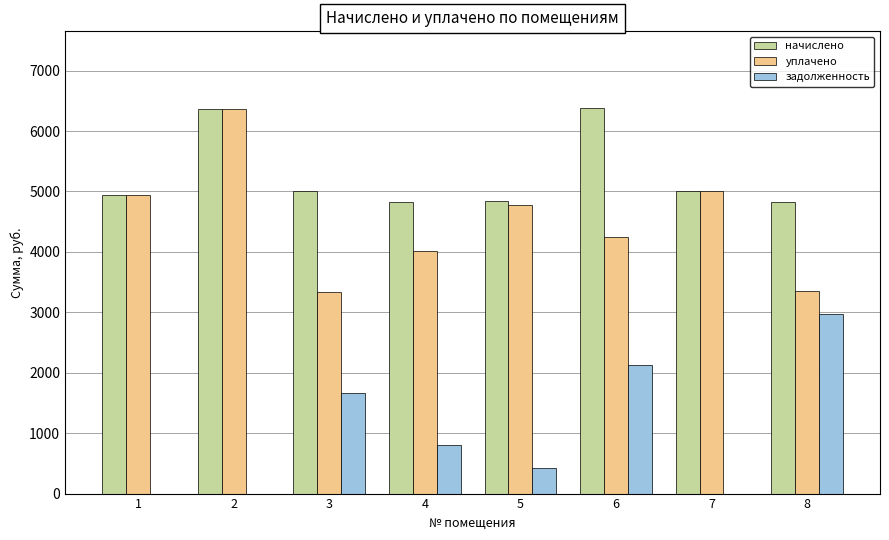

What is the sum of the уплачено values at 6 and 5?

9027.5